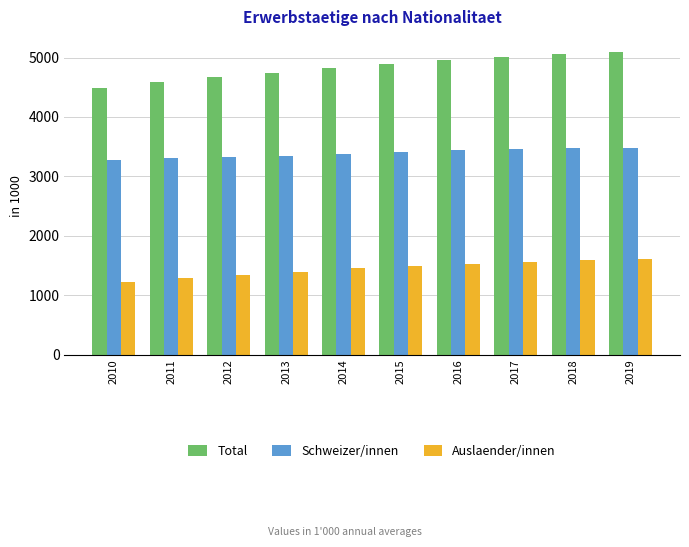

Rank the series by their maximum value, from lowest to highest.

Auslaender/innen, Schweizer/innen, Total